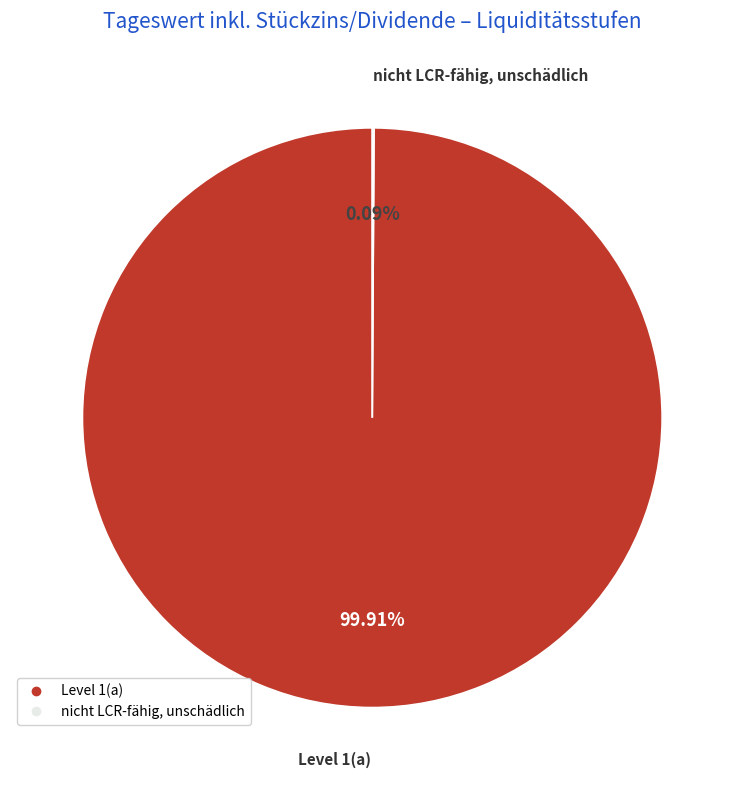

Which slice represents more than half of the pie?

Level 1(a)